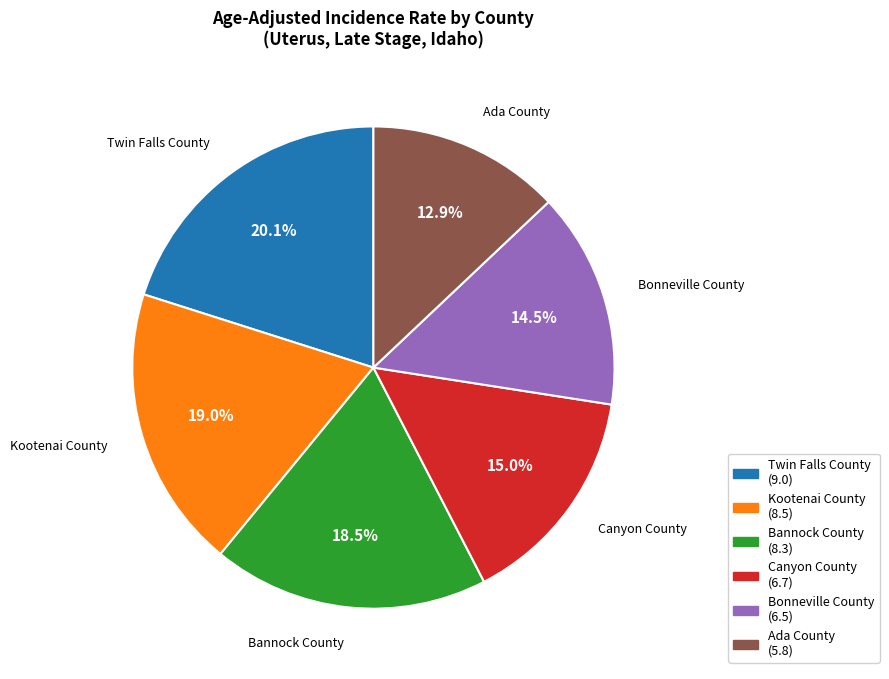

How many slices are in this pie chart?

6